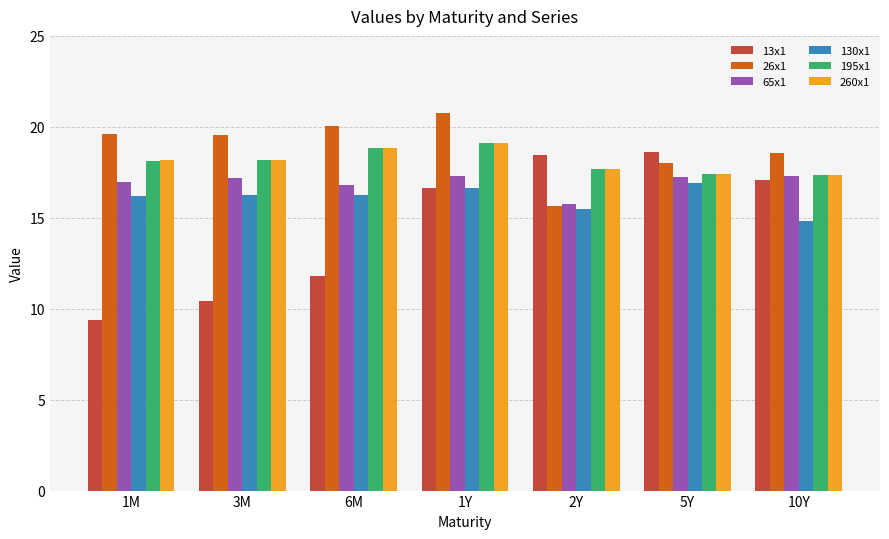

How many data points does each series have?

7